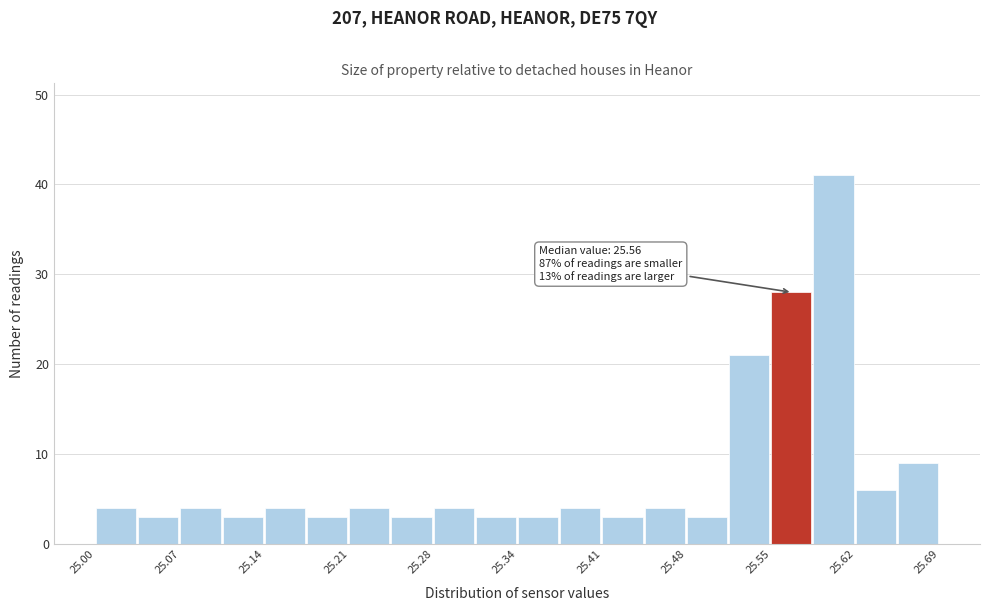

Read against the x-axis, roughly where is the centre of the tallest bar?

25.60